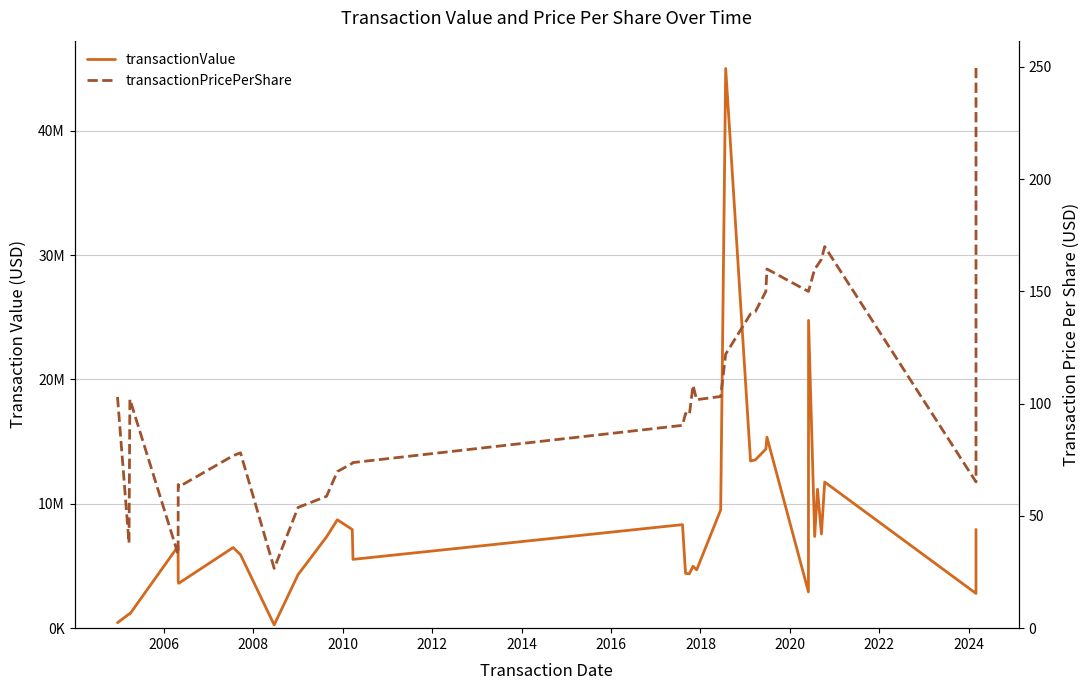

True or false: transactionPricePerShare and transactionValue intersect in this chart.

False